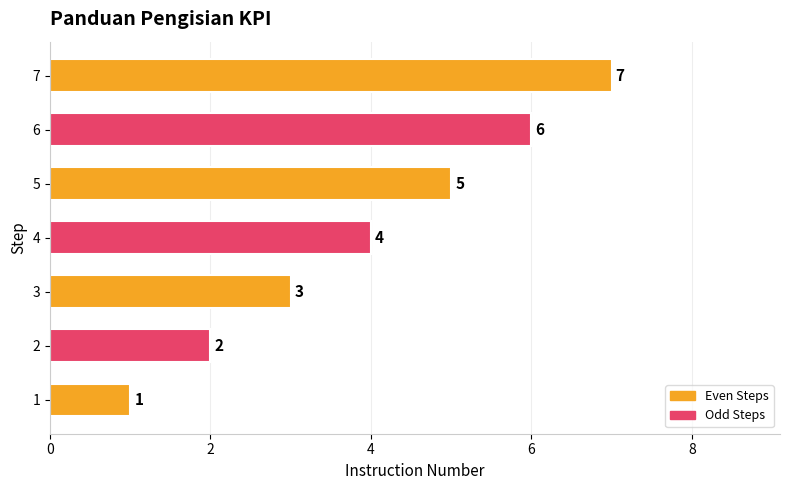

How many bars are there in total?

7